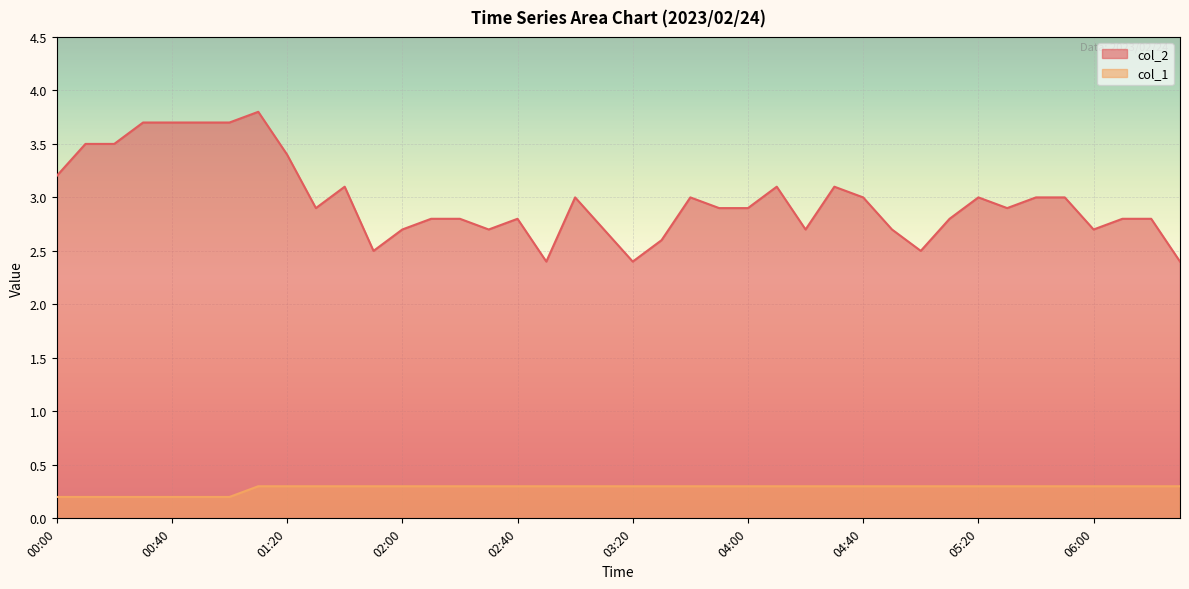

At which category does the chart reach its minimum across all series?

00:00